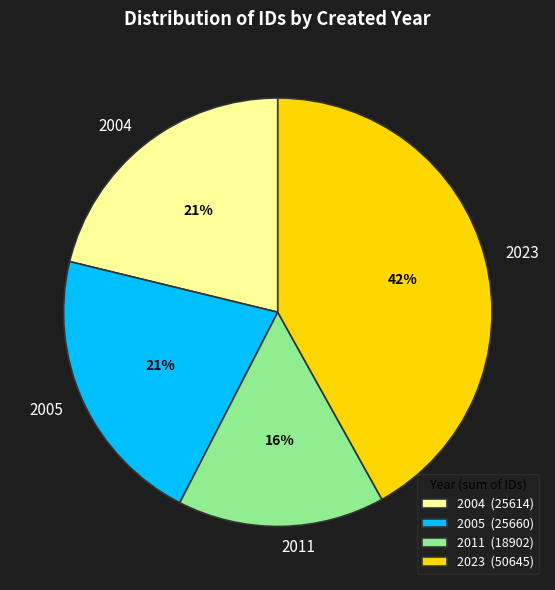

To the nearest percent, what portion does 2005 represent?

21%